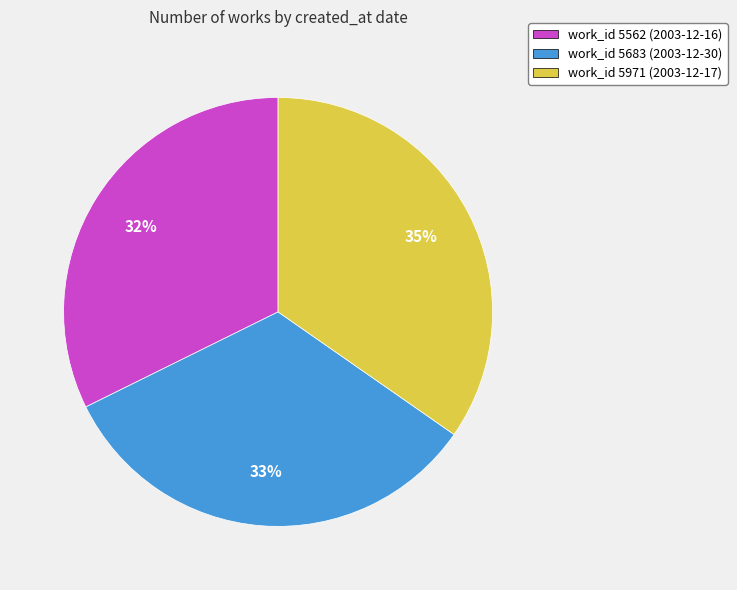

Is it true that work_id 5971 (2003-12-17) is 35% of the pie?

True